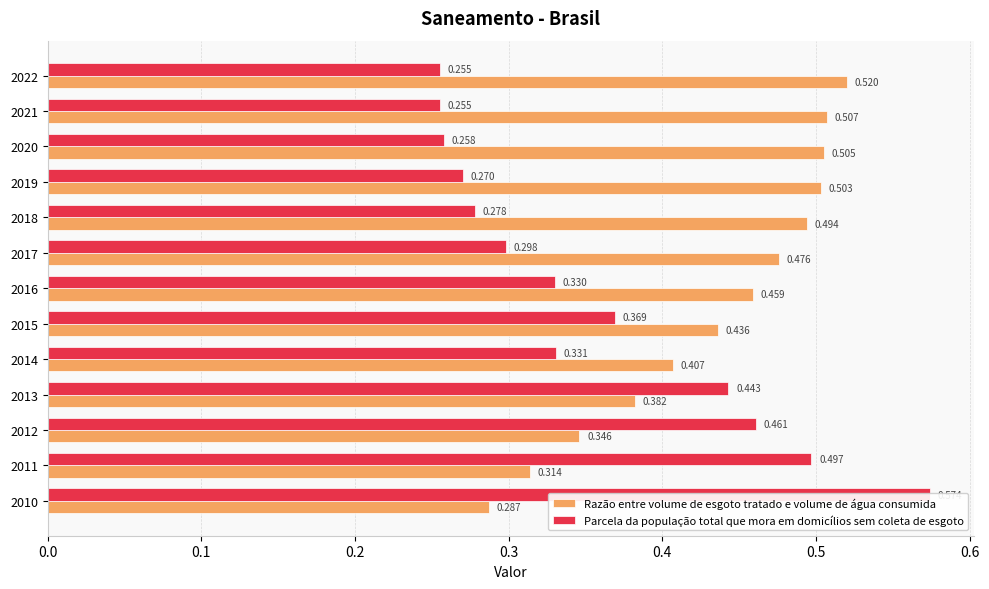

Reading left to right, list all the values displayed in this chart.

Razão entre volume de esgoto tratado e volume de água consumida: 0.3	0.3	0.3	0.4	0.4	0.4	0.5	0.5	0.5	0.5	0.5	0.5	0.5
Parcela da população total que mora em domicílios sem coleta de esgoto: 0.6	0.5	0.5	0.4	0.3	0.4	0.3	0.3	0.3	0.3	0.3	0.3	0.3